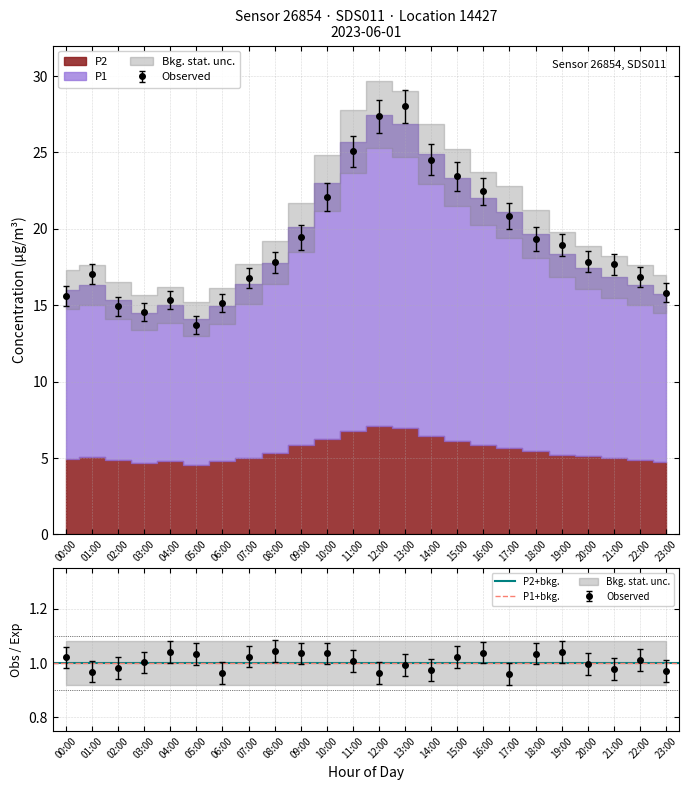

How many points are higher than both their immediate neighbors (excluding endpoints)?

3